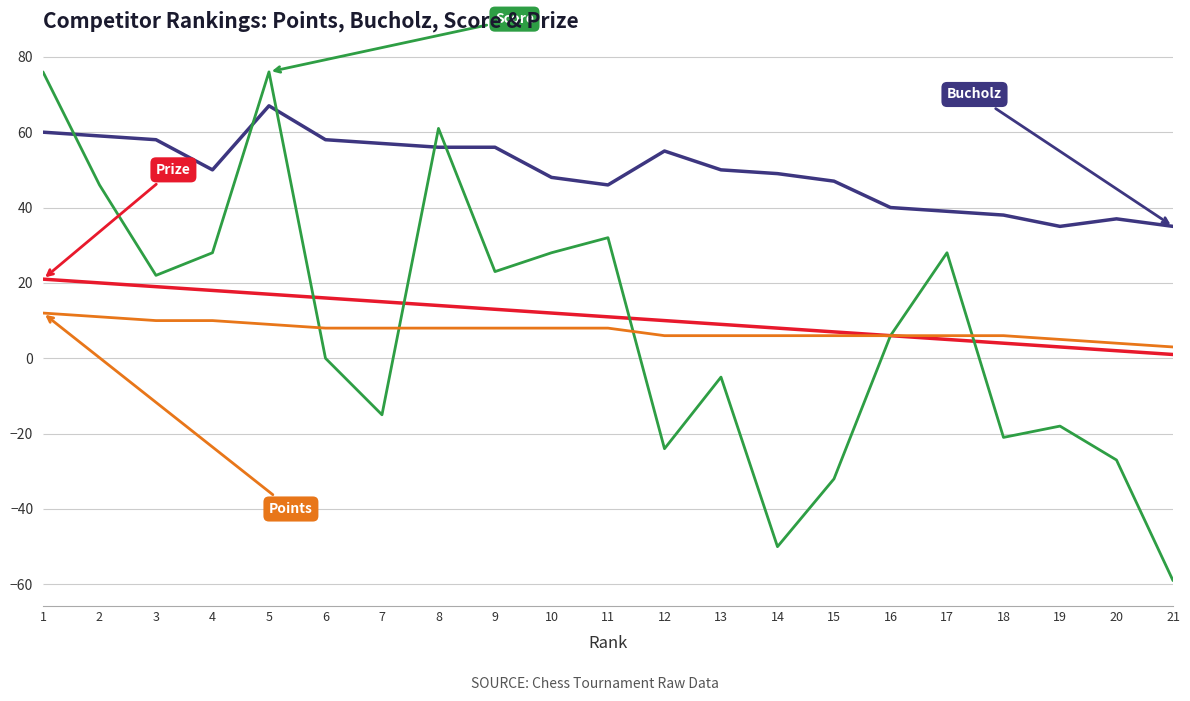

What is the greatest value displayed?

76